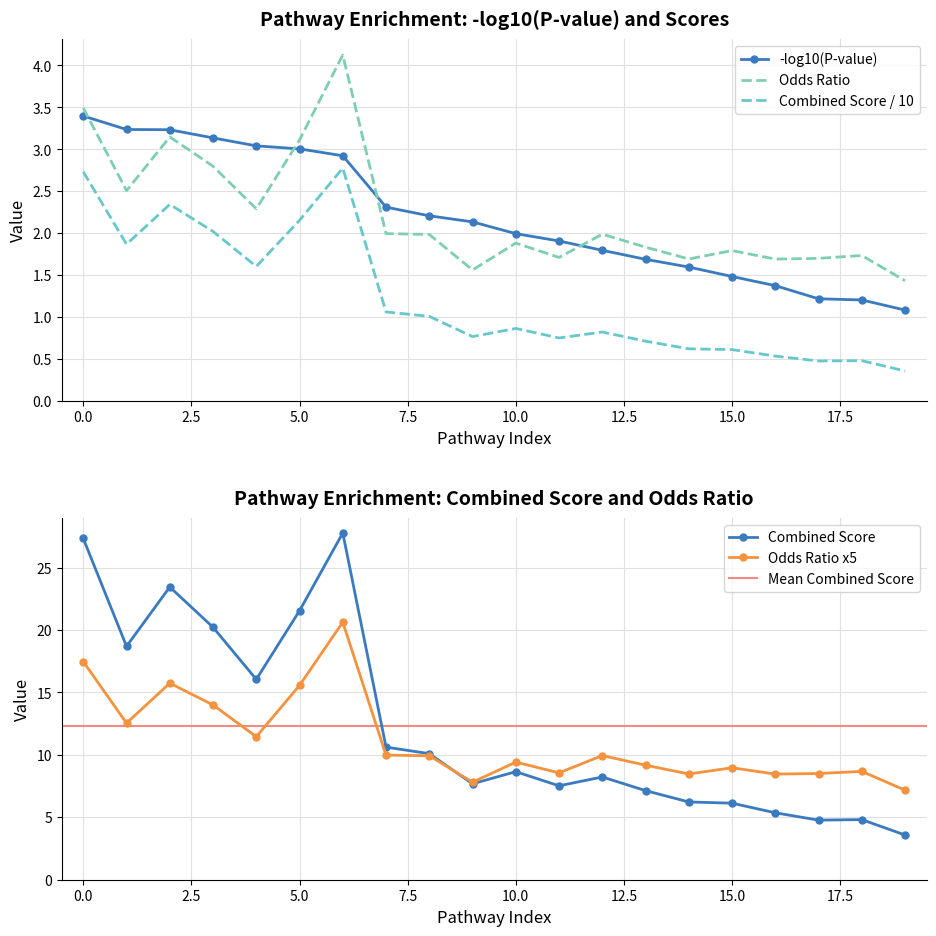

Is it true that Odds Ratio x5 equals 10.4 at 0.0?

False